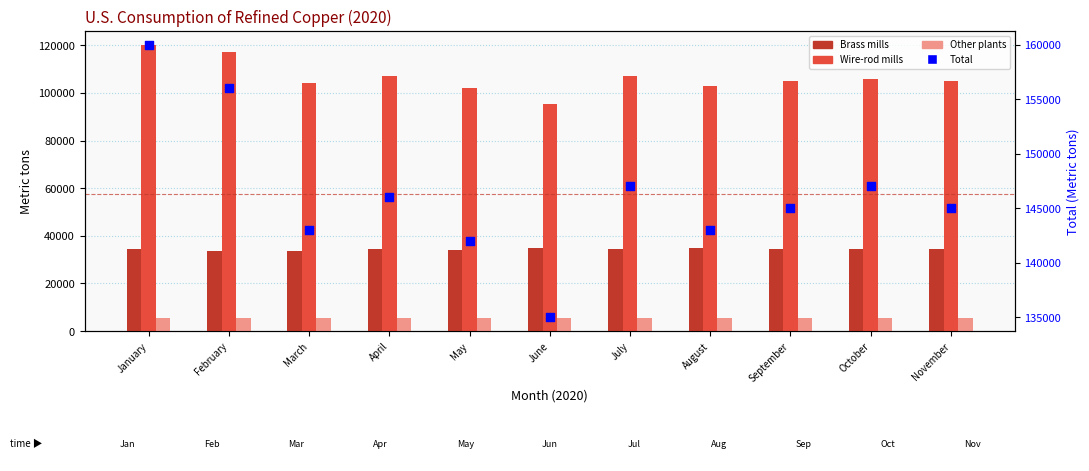

At which category is the sum across all series the highest?

January